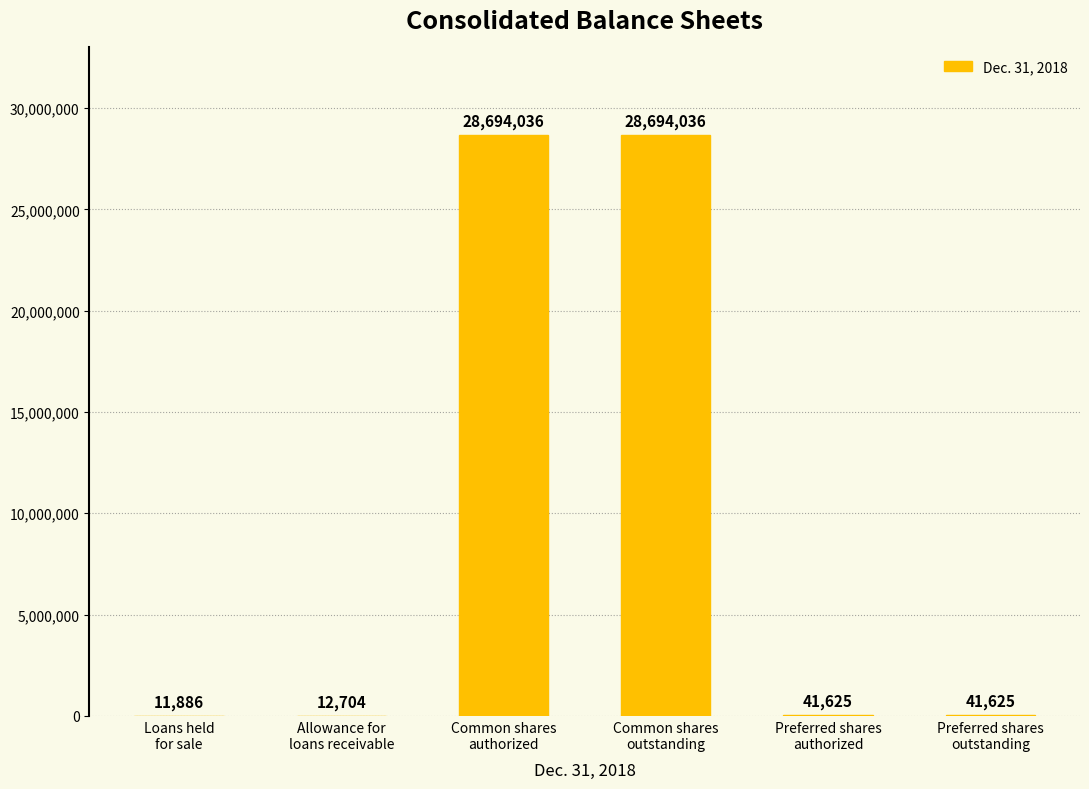

What is the change in value from Allowance for
loans receivable to Common shares
outstanding?

+28681332